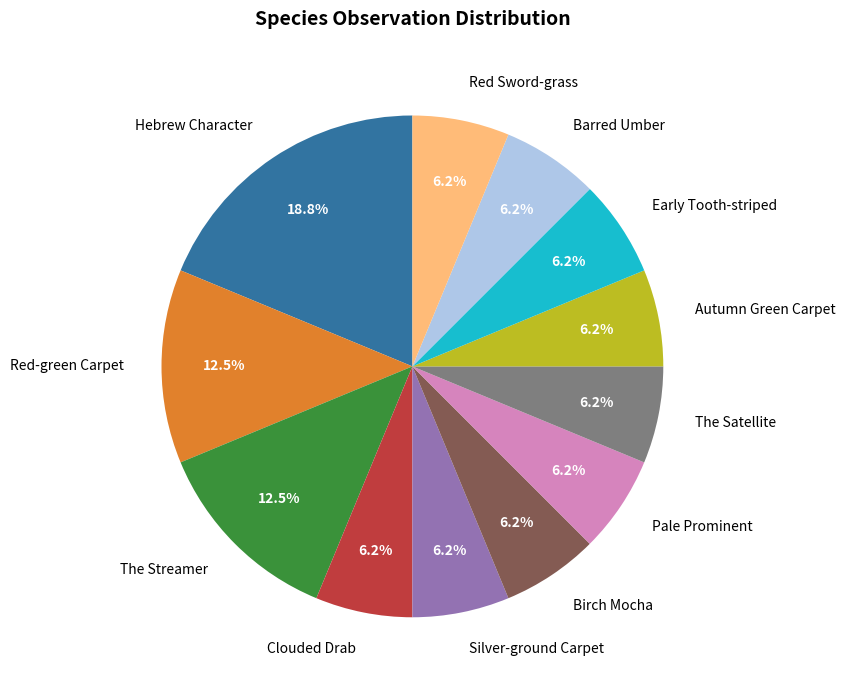

The The Streamer slice represents 3% of the pie. True or false?

False